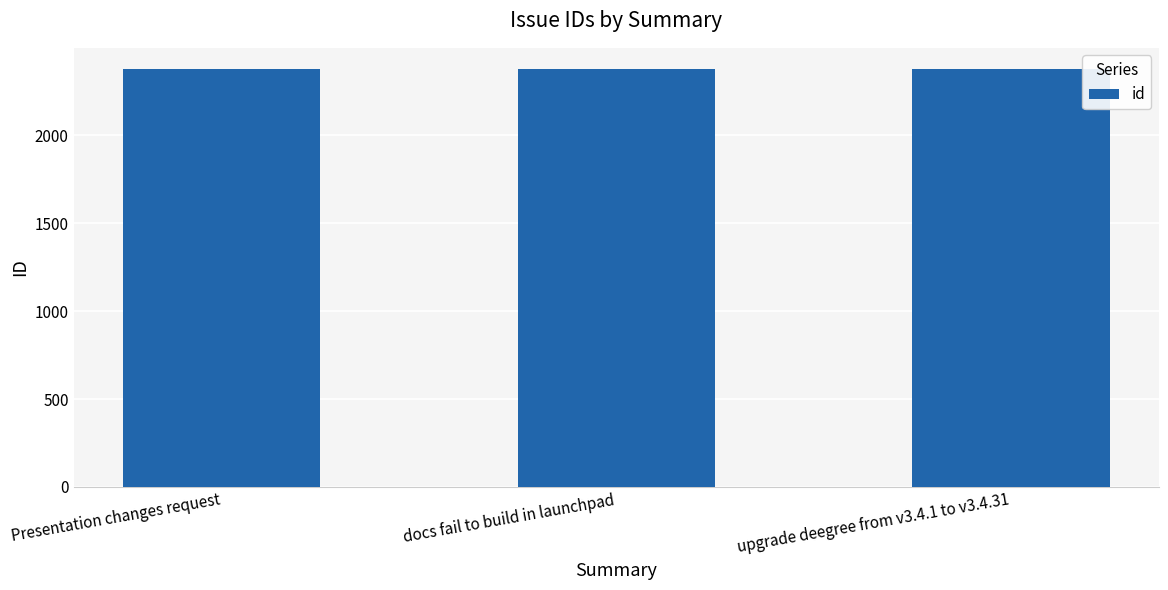

How many data points are less than 2375?

1